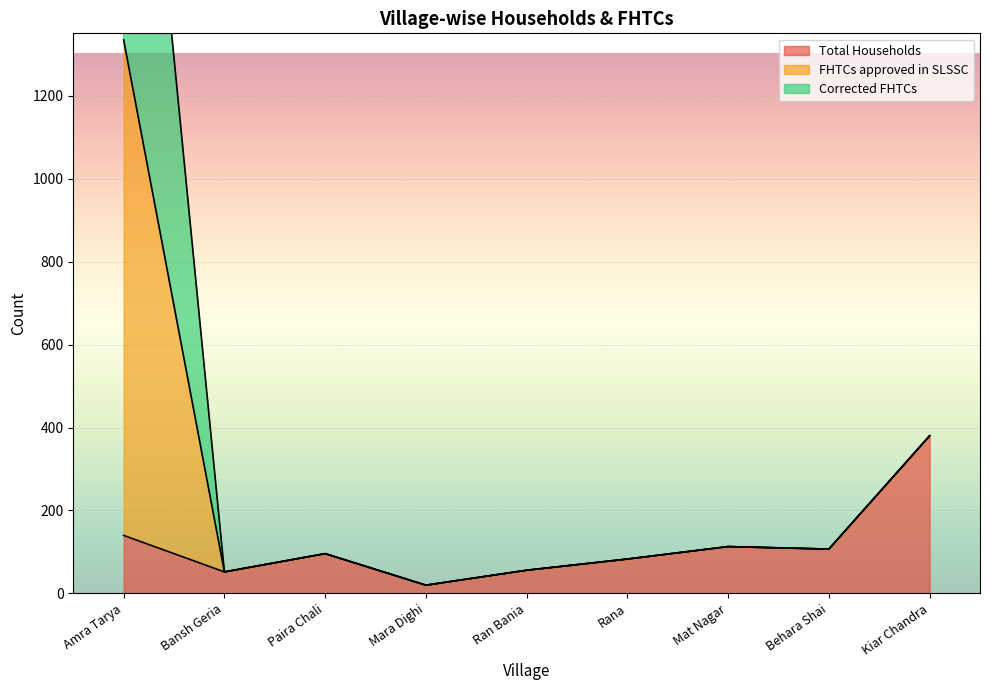

What is the label of the 7th point from the right?

Paira Chali